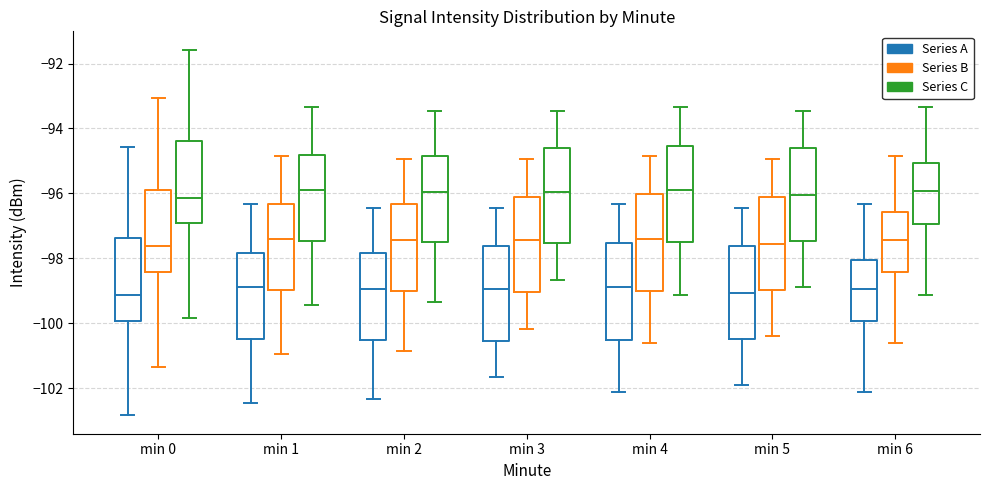

Reading left to right, transcribe this box plot: for each box, give where its median line is, the range the box spans, and where its two whiskers end, as read against the y-axis. The values are not printed on the chart, so give them approximately, as read against the axis.

min 0 (Series A): median -99.2, box -100.0 to -97.4, whiskers -102.8 to -94.6
min 0 (Series B): median -97.6, box -98.4 to -95.8, whiskers -101.4 to -93.0
min 0 (Series C): median -96.2, box -97.0 to -94.4, whiskers -99.8 to -91.6
min 1 (Series A): median -98.8, box -100.4 to -97.8, whiskers -102.4 to -96.4
min 1 (Series B): median -97.4, box -99.0 to -96.4, whiskers -101.0 to -94.8
min 1 (Series C): median -95.8, box -97.4 to -94.8, whiskers -99.4 to -93.4
min 2 (Series A): median -99.0, box -100.6 to -97.8, whiskers -102.4 to -96.4
min 2 (Series B): median -97.4, box -99.0 to -96.4, whiskers -100.8 to -95.0
min 2 (Series C): median -96.0, box -97.6 to -94.8, whiskers -99.4 to -93.4
min 3 (Series A): median -99.0, box -100.6 to -97.6, whiskers -101.6 to -96.4
min 3 (Series B): median -97.4, box -99.0 to -96.2, whiskers -100.2 to -95.0
min 3 (Series C): median -96.0, box -97.6 to -94.6, whiskers -98.6 to -93.4
min 4 (Series A): median -98.8, box -100.6 to -97.6, whiskers -102.2 to -96.4
min 4 (Series B): median -97.4, box -99.0 to -96.0, whiskers -100.6 to -94.8
min 4 (Series C): median -95.8, box -97.6 to -94.6, whiskers -99.2 to -93.4
min 5 (Series A): median -99.0, box -100.4 to -97.6, whiskers -101.8 to -96.4
min 5 (Series B): median -97.6, box -99.0 to -96.2, whiskers -100.4 to -95.0
min 5 (Series C): median -96.0, box -97.4 to -94.6, whiskers -98.8 to -93.4
min 6 (Series A): median -99.0, box -100.0 to -98.0, whiskers -102.2 to -96.4
min 6 (Series B): median -97.4, box -98.4 to -96.6, whiskers -100.6 to -94.8
min 6 (Series C): median -96.0, box -97.0 to -95.0, whiskers -99.2 to -93.4